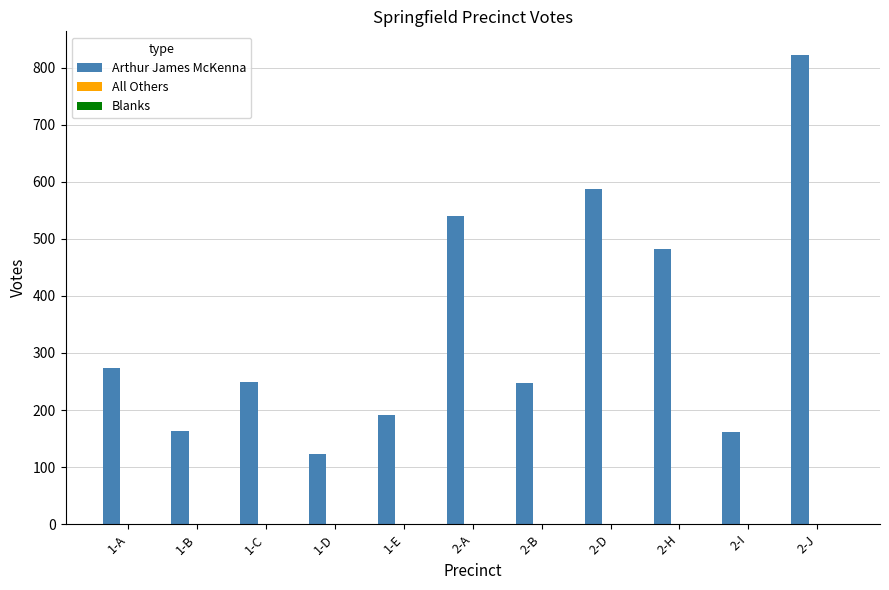

What is the difference between the values at 2-H and 2-J?

341